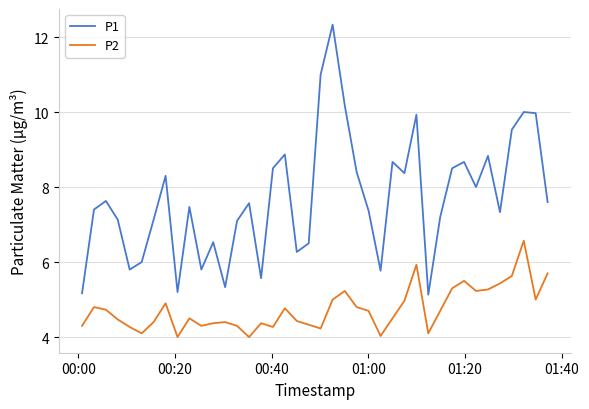

Which series has the largest range (max minus min)?

P1